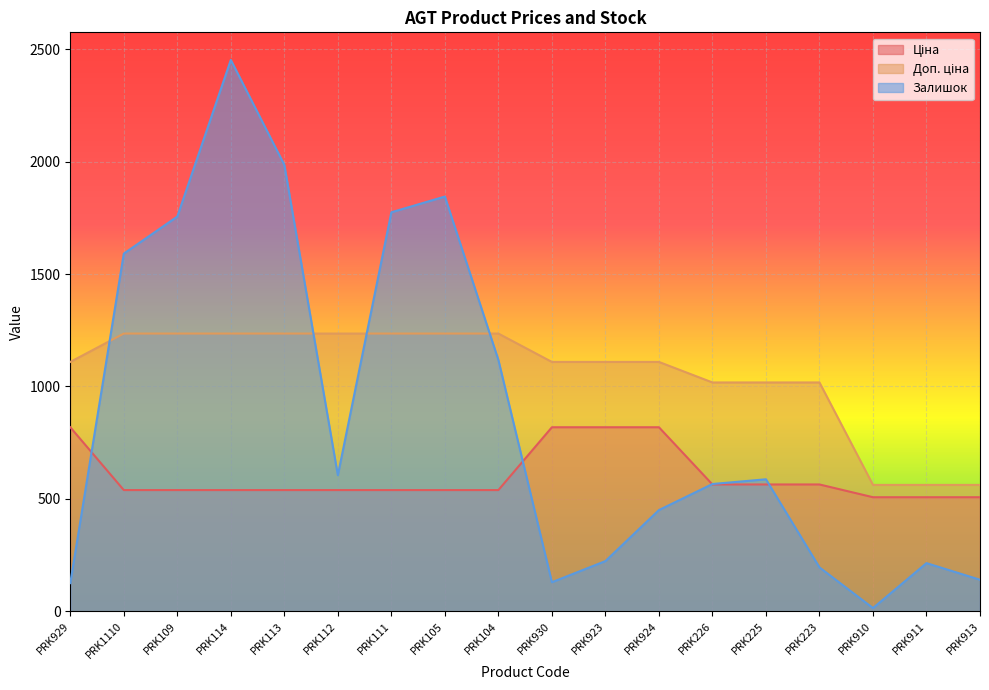

Reading left to right, transcribe all the data shown in this chart.

Ціна: 818.5	539.0	539.0	539.0	539.0	539.0	539.0	539.0	539.0	818.5	818.5	818.5	564.0	564.0	564.0	507.2	507.2	507.2
Доп. ціна: 1109.2	1235.4	1235.4	1235.4	1235.4	1235.4	1235.4	1235.4	1235.4	1109.2	1109.2	1109.2	1017.8	1017.8	1017.8	562.0	562.0	562.0
Залишок: 125.0	1591.0	1756.0	2453.0	1986.0	605.0	1775.0	1845.0	1118.0	129.0	223.0	450.0	566.0	587.0	195.0	14.0	214.0	140.0